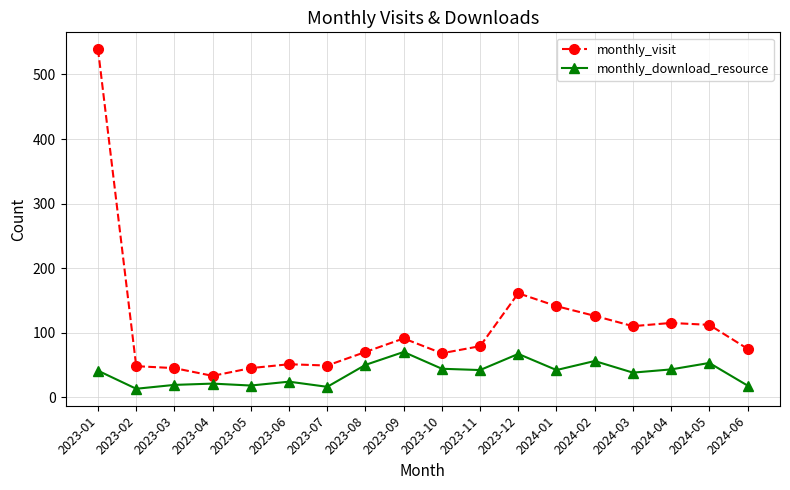

Which series has the largest range (max minus min)?

monthly_visit